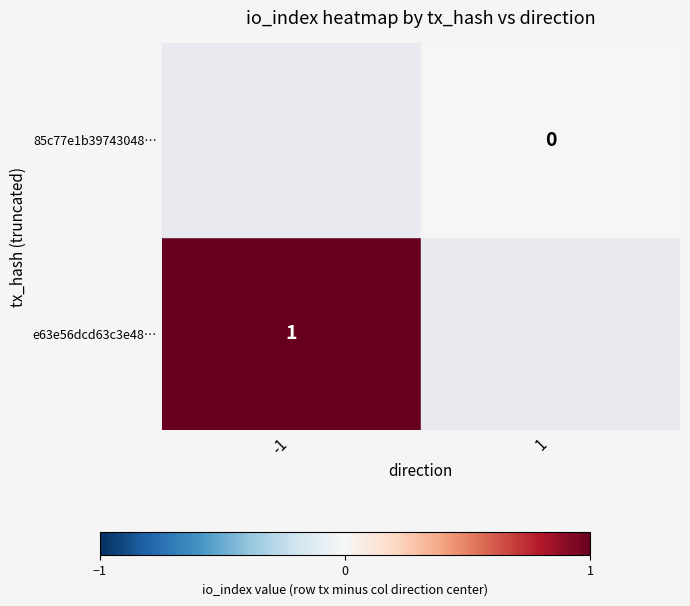

Rank the series at io_index from highest to lowest value.

e63e56dcd63c3e48ad935f5215e12c1ad10409b, 85c77e1b39743048270a84b686a0bd073e418d2